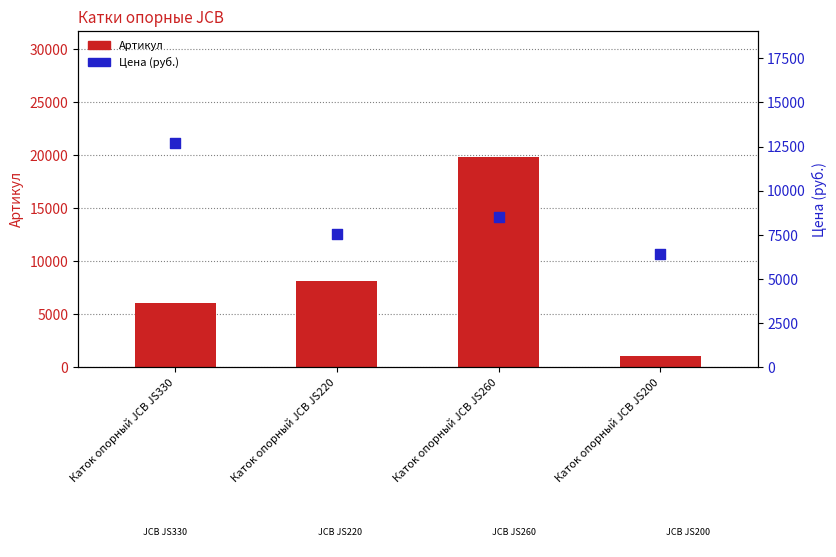

Which series contains the lowest Y value?

Артикул